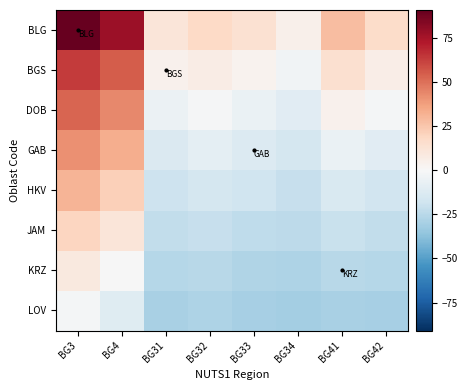

What is the difference between the highest and lowest values at BG34?

36.0